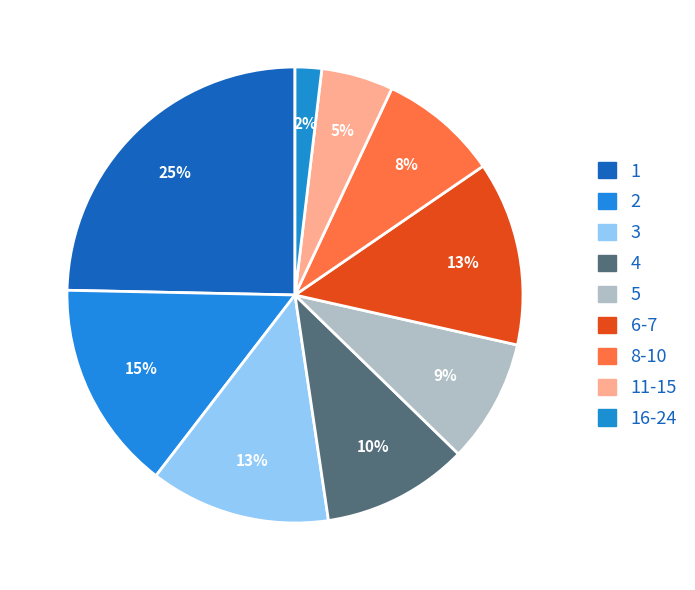

What is the largest slice in the pie chart?

1